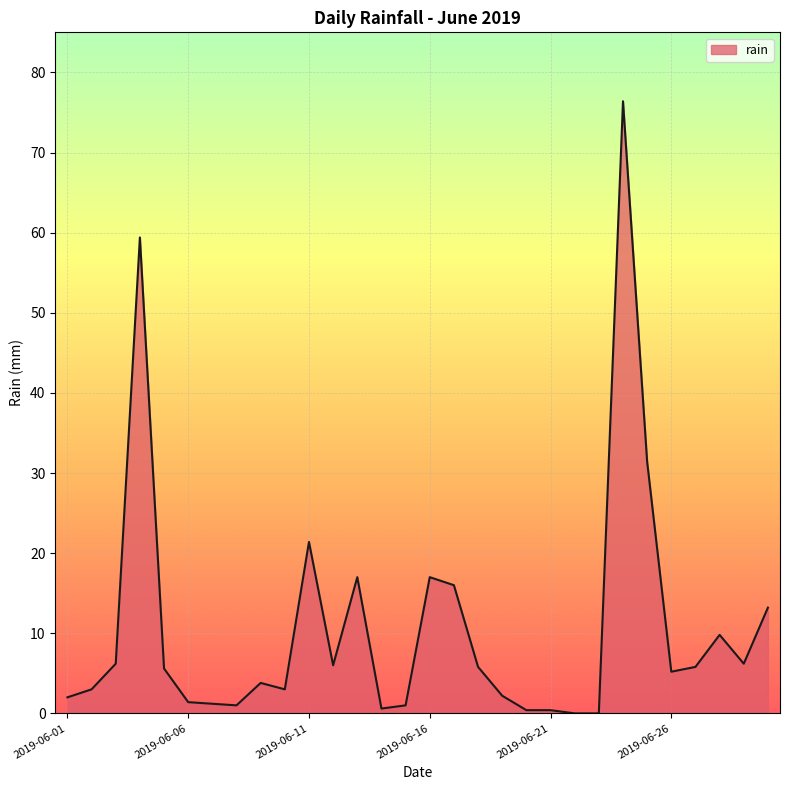

What is the difference between the maximum and minimum values?

76.4